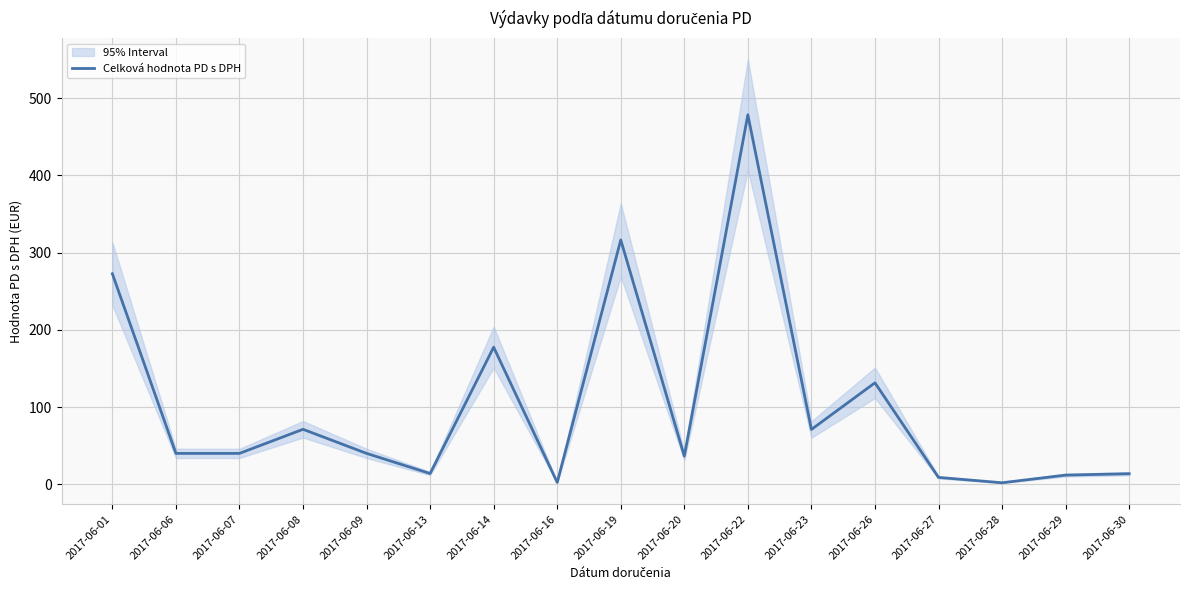

Which label corresponds to the largest value in the chart?

2017-06-22